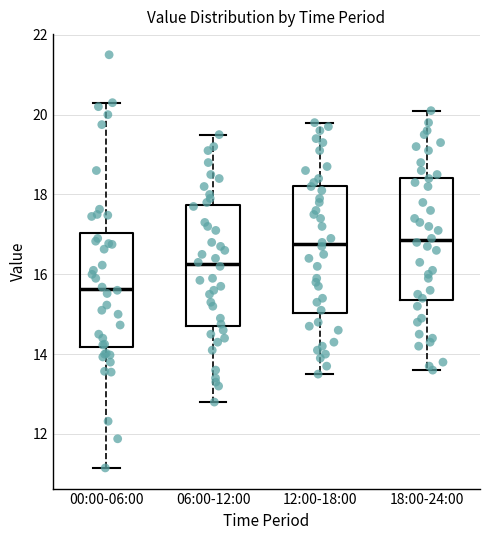

Reading left to right, read every box against the y-axis: the position of its median line, the range the box covers, and the ends of its whiskers. The values are not printed on the chart, so give them approximately, as read against the axis.

00:00-06:00: median 15.6, box 14.2 to 17.0, whiskers 11.2 to 20.4
06:00-12:00: median 16.2, box 14.8 to 17.8, whiskers 12.8 to 19.6
12:00-18:00: median 16.8, box 15.0 to 18.2, whiskers 13.6 to 19.8
18:00-24:00: median 16.8, box 15.4 to 18.4, whiskers 13.6 to 20.2